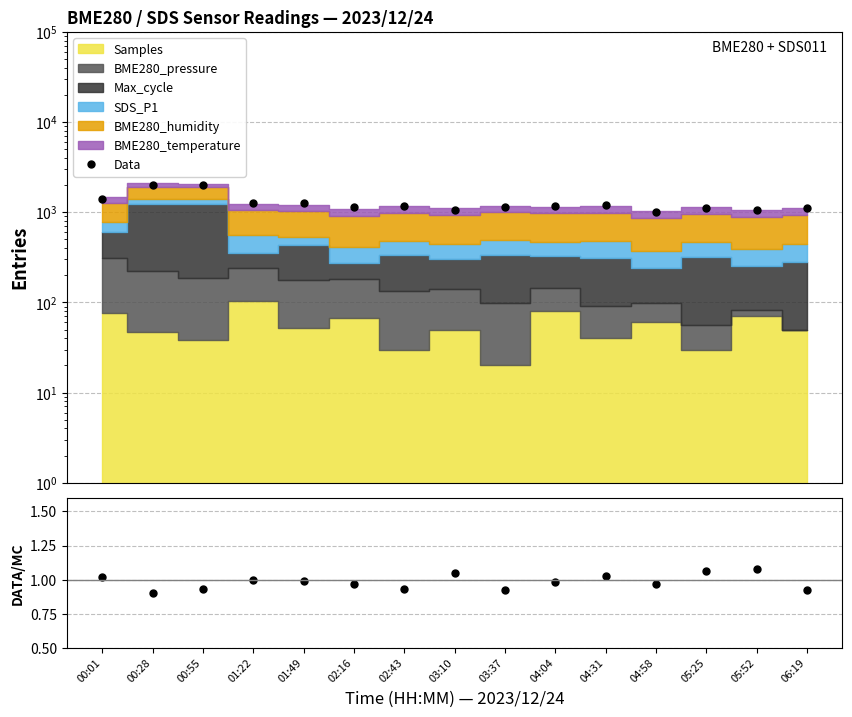

True or false: Data/Stacked and Data intersect in this chart.

False